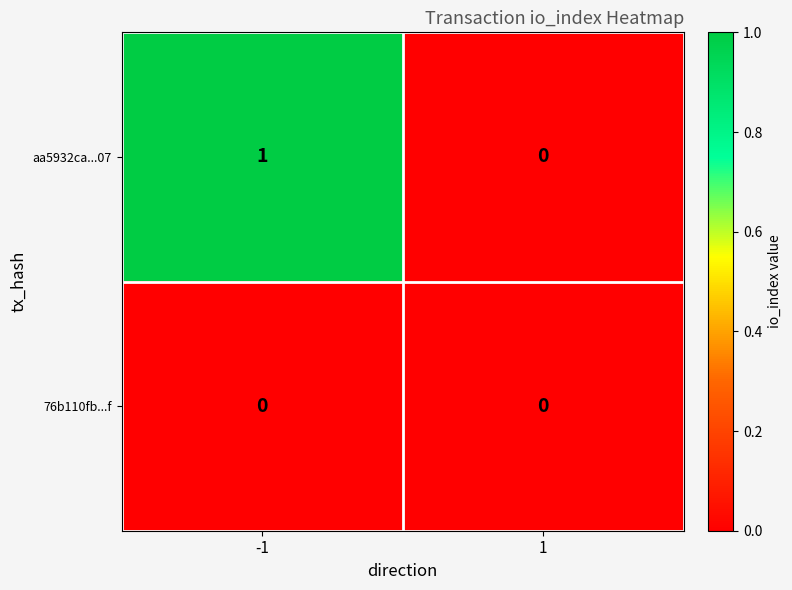

Rank the series by their maximum value, from highest to lowest.

aa5932ca...07, 76b110fb...f